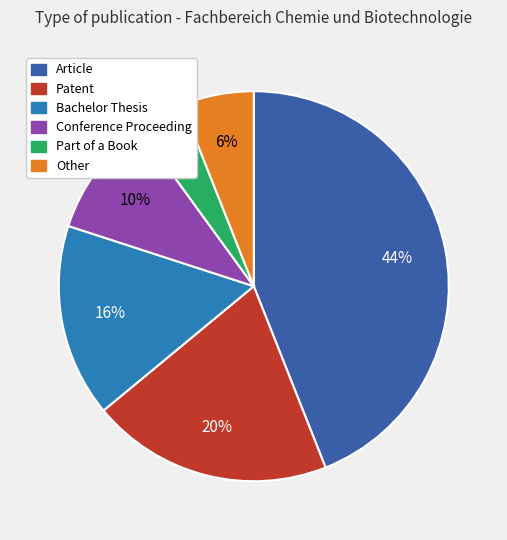

Rank the categories by value from lowest to highest.

Part of a Book, Other, Conference Proceeding, Bachelor Thesis, Patent, Article